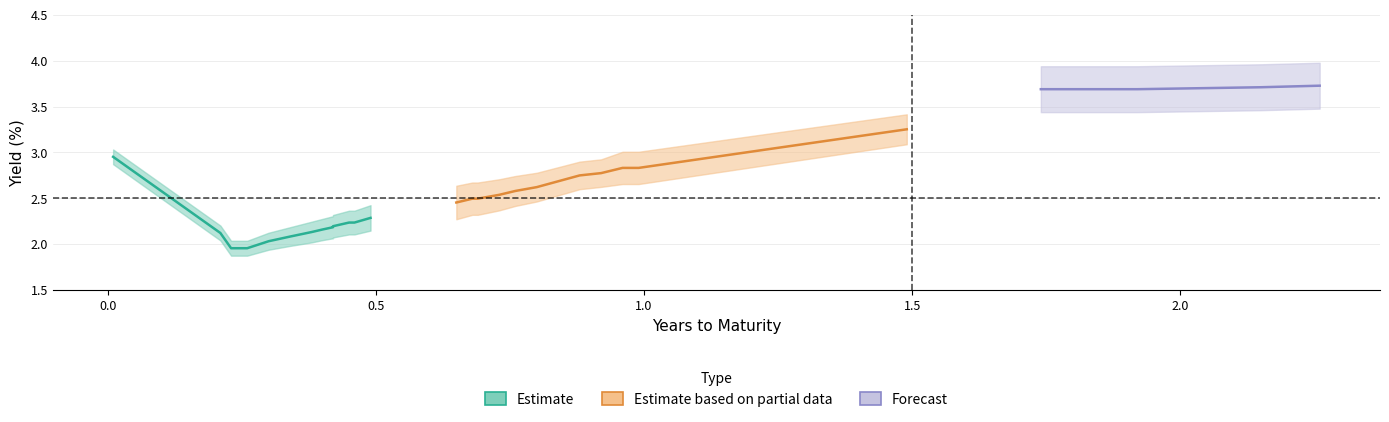

Is it true that years equals 0.3 at 14?

True